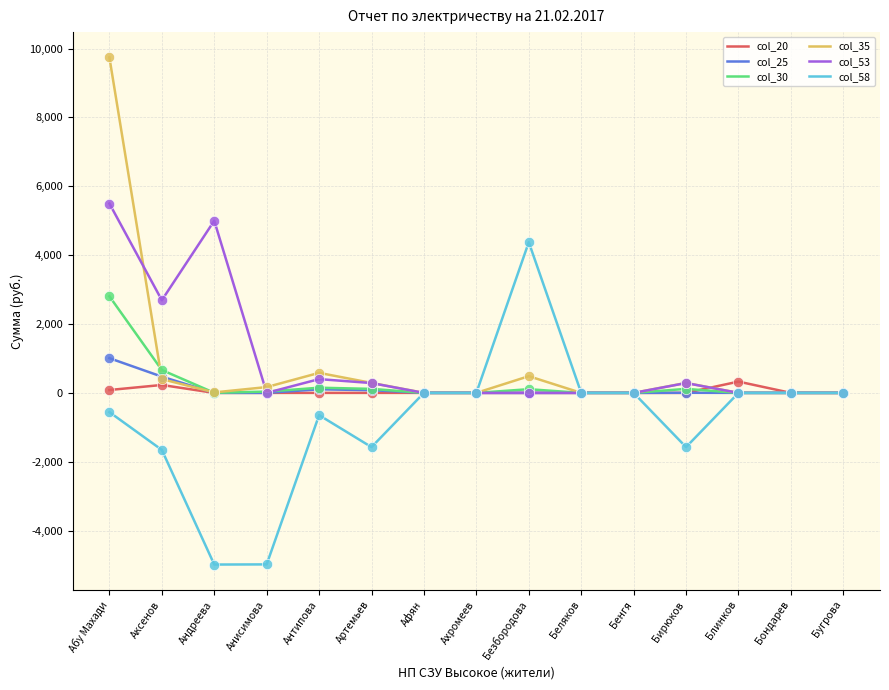

Is the value of col_58 at Безбородова greater than the value of col_25 at Безбородова?

Yes